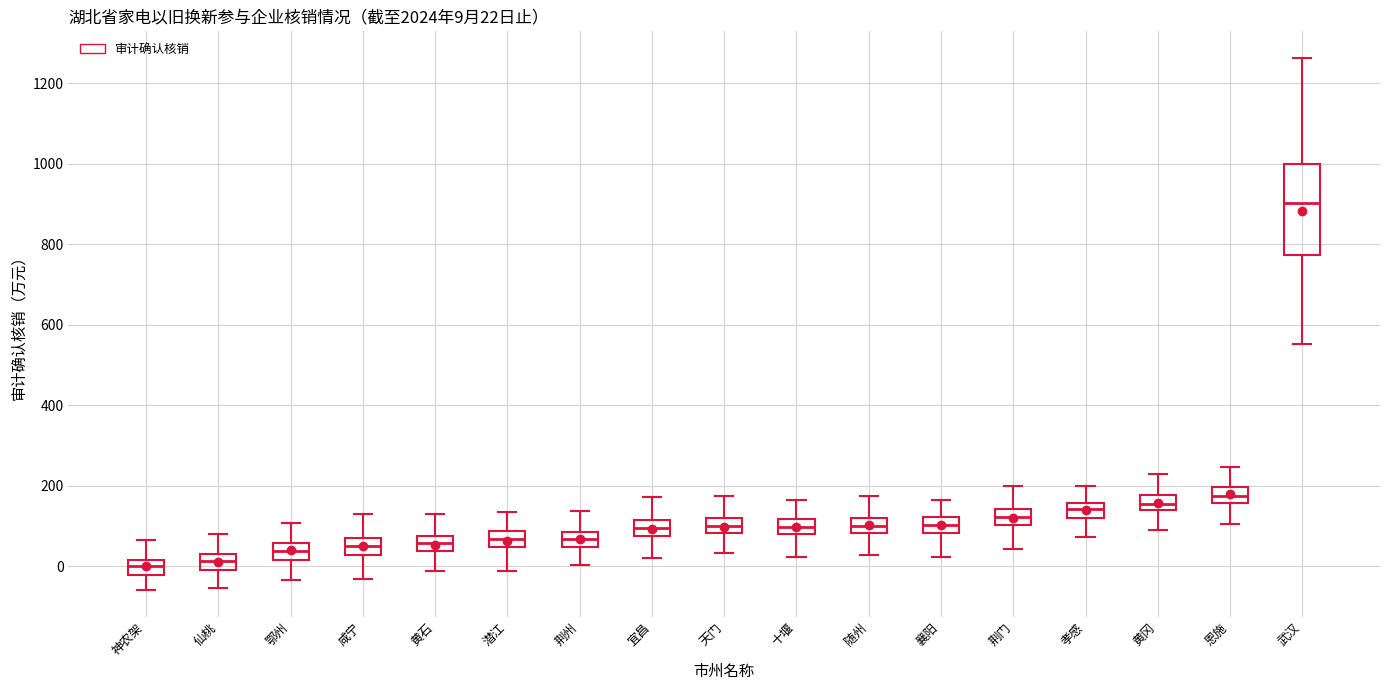

Comparing the boxes themselves (not the whiskers), which one is the tallest?

武汉